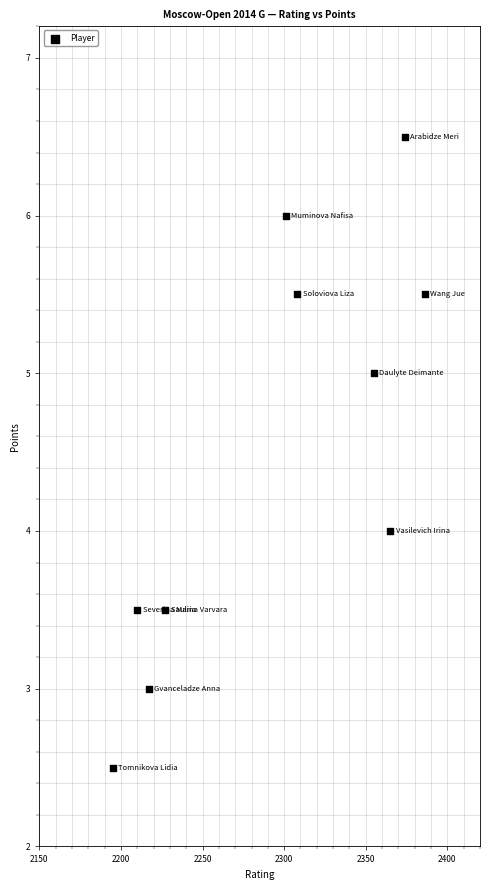

What is the range of Y values (max minus min)?

4.0